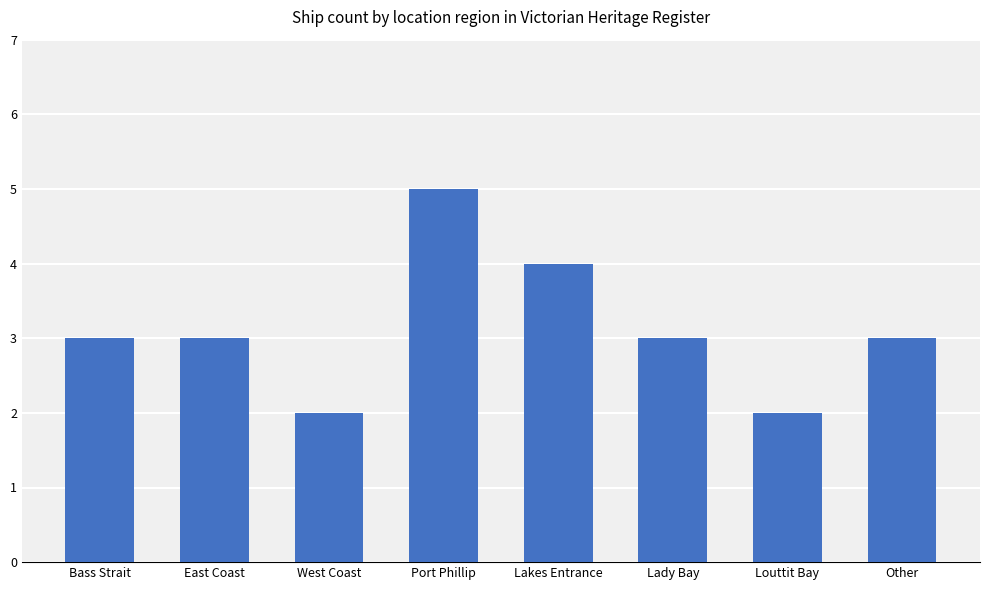

Reading left to right, list all the values displayed in this chart.

3	3	2	5	4	3	2	3